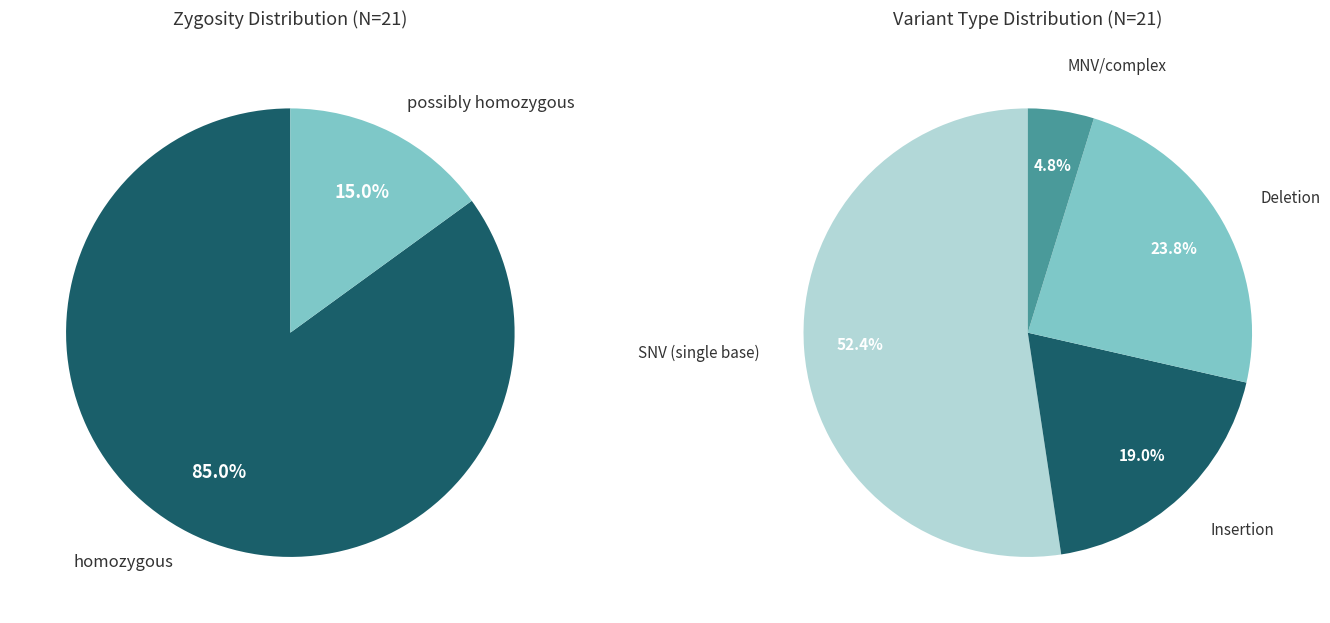

How many slices are in this pie chart?

2